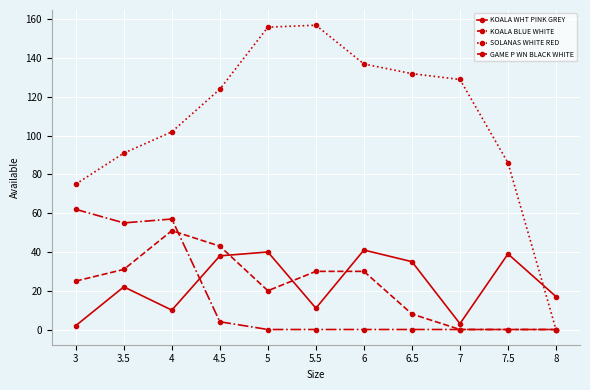

The SOLANAS WHITE RED series shows 257 at 5.5. True or false?

False